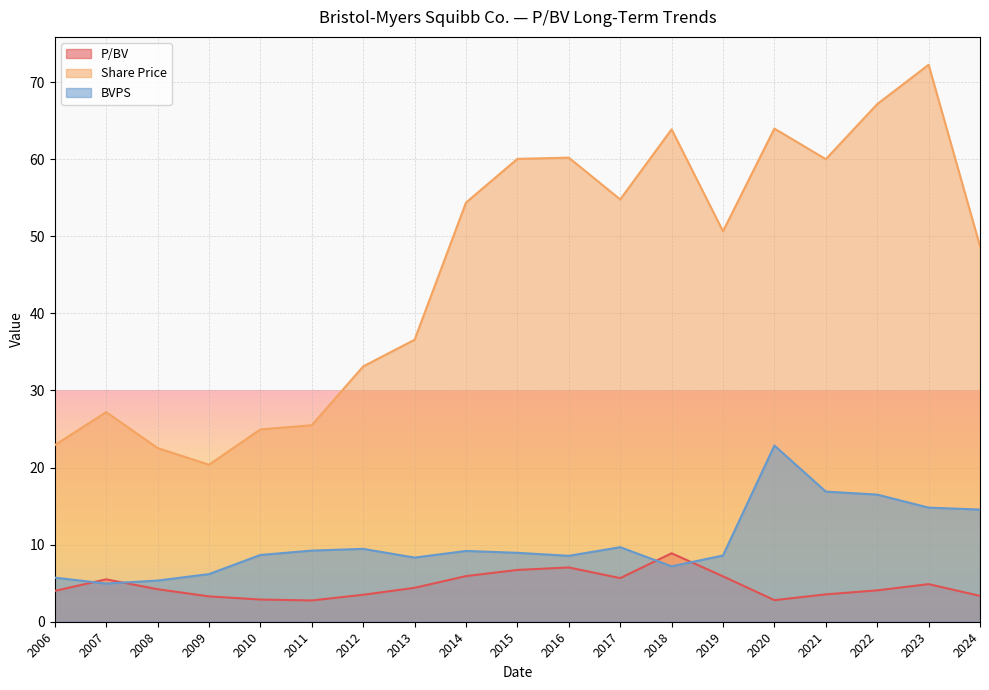

What is the sum of all P/BV values?

89.3